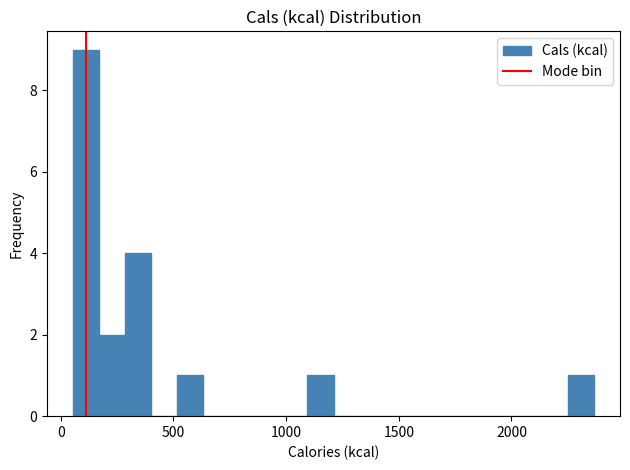

Read against the x-axis, roughly where is the centre of the tallest bar?

100